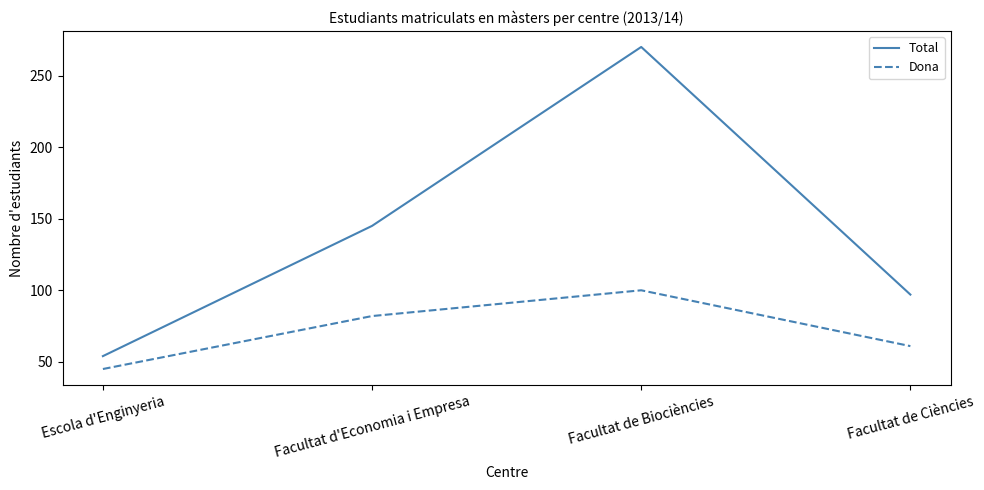

Count the number of data series in this chart.

2